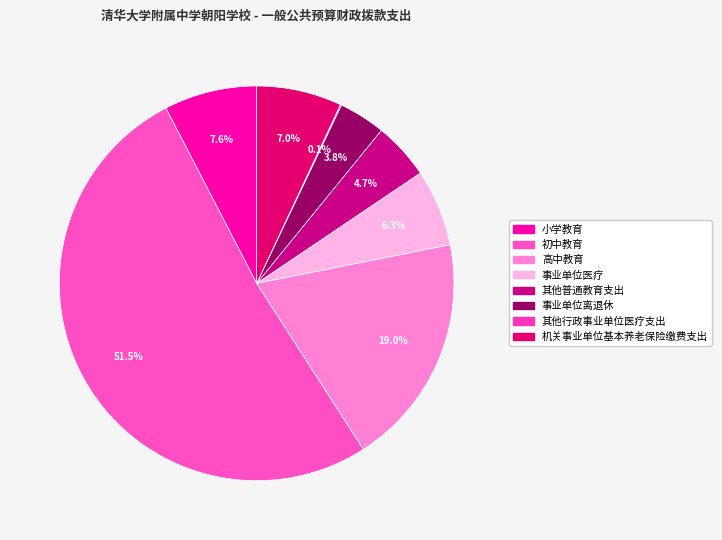

How many segments does this pie chart have?

8